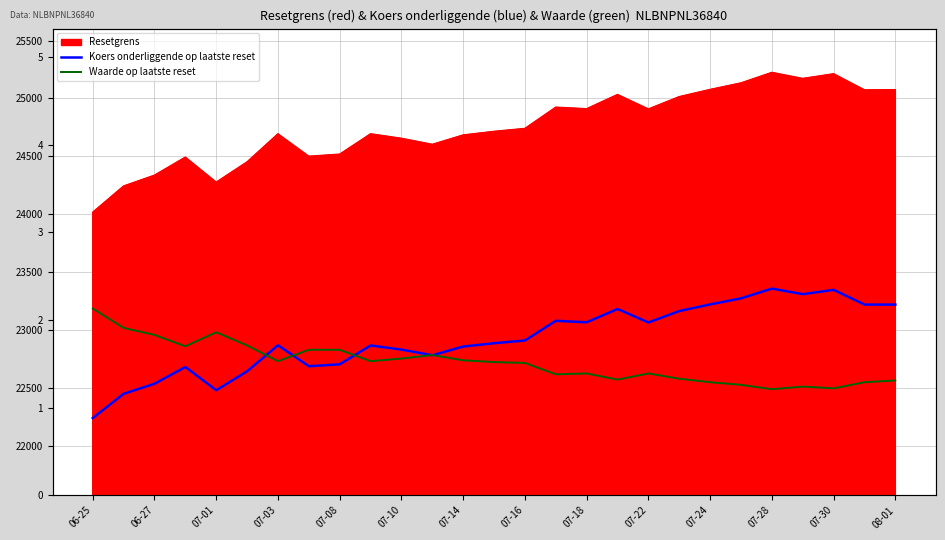

What is the sum of all Waarde op laatste reset values?

40.9